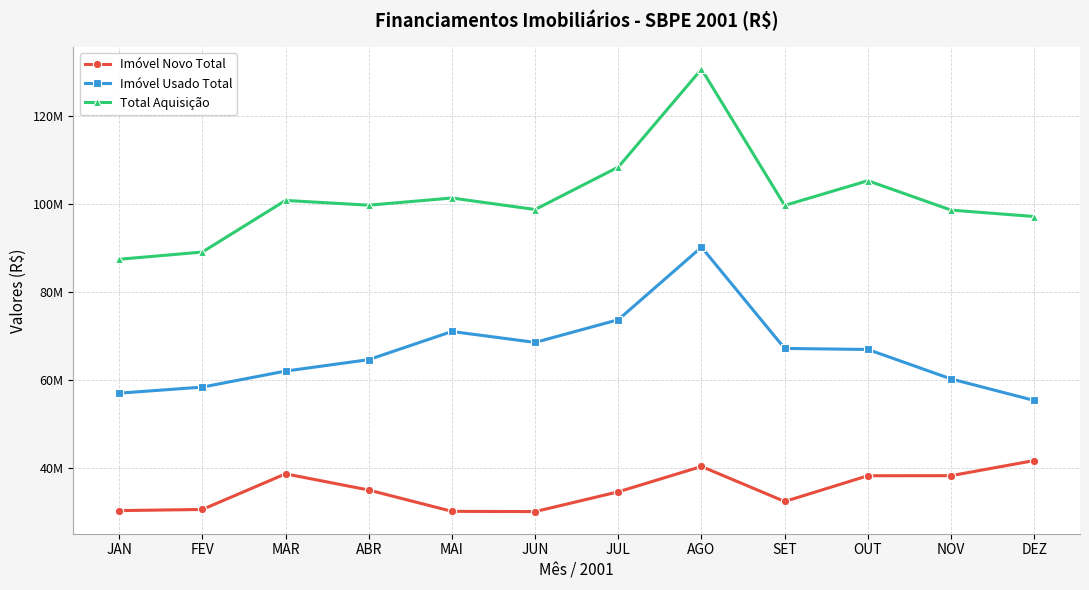

The Imóvel Usado Total series shows 102103713 at MAR. True or false?

False